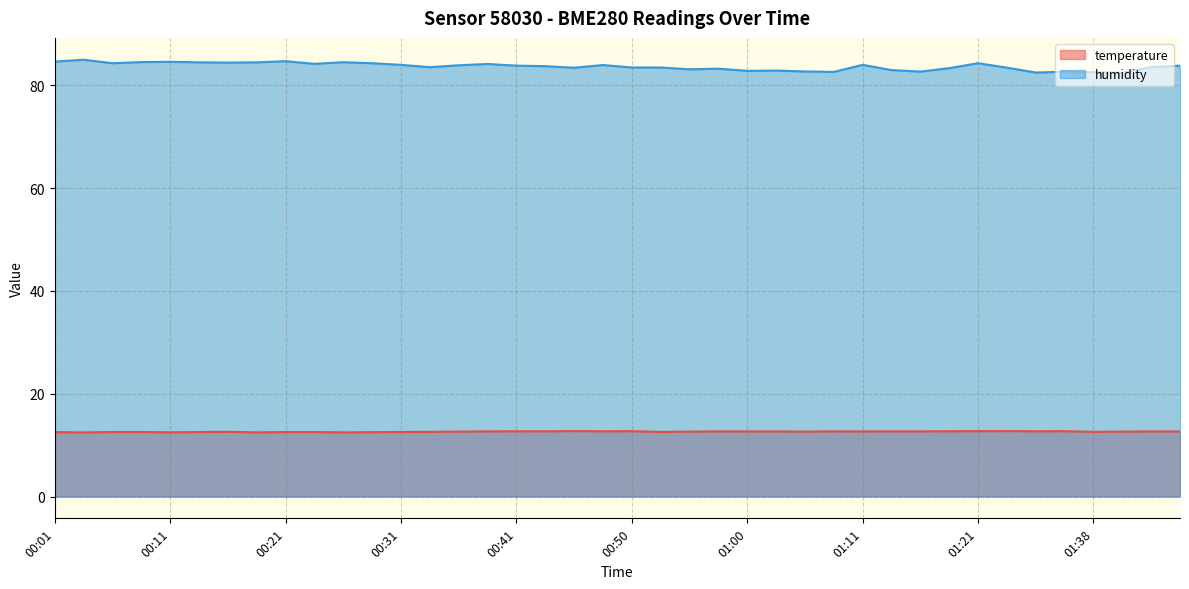

True or false: temperature has a value of 22.3 at 00:18.

False